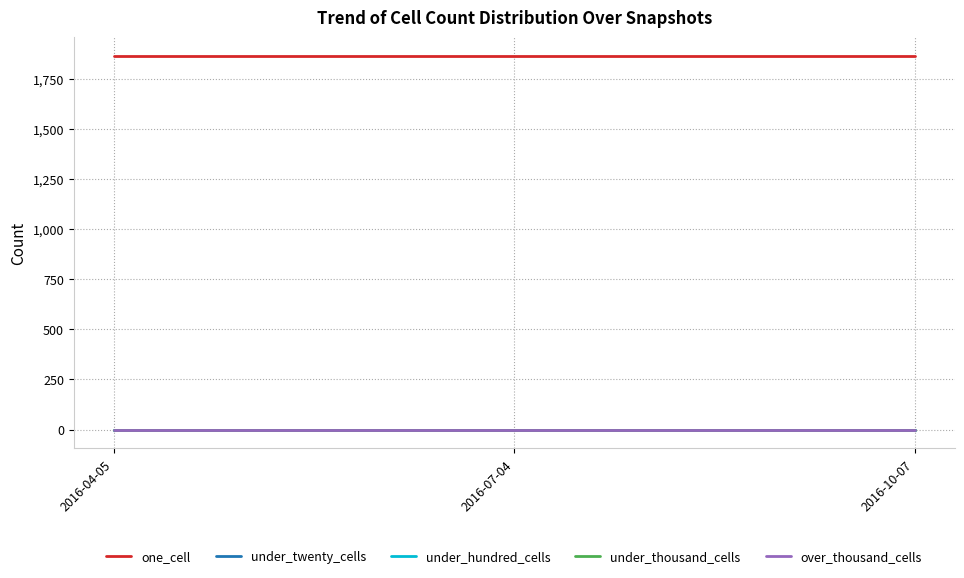

Does the chart have visible grid lines?

Yes